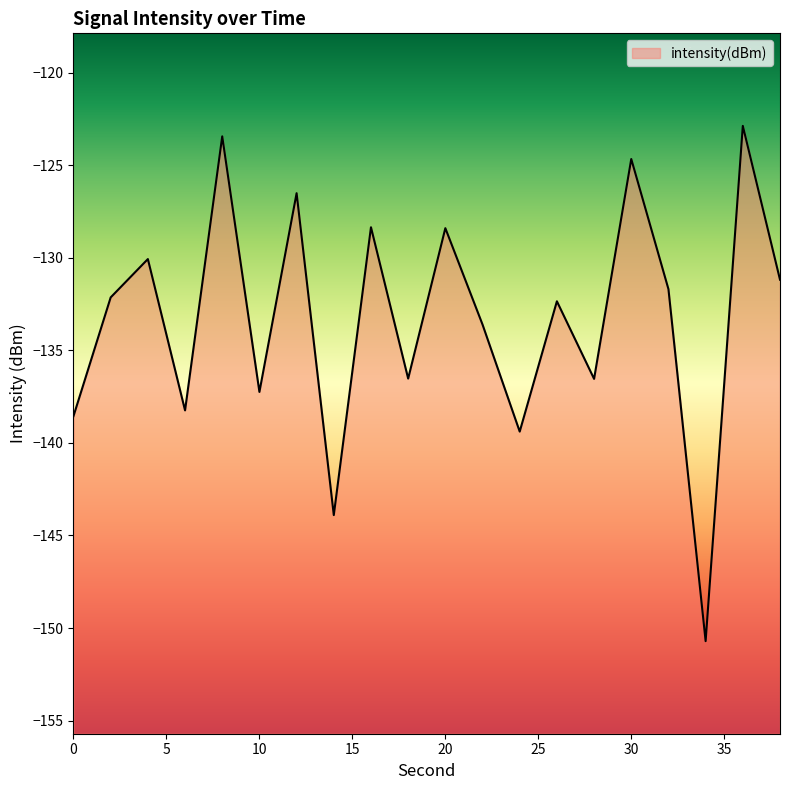

Reading left to right, extract all data points from this chart.

0=-138.6	2=-132.1	4=-130.1	6=-138.2	8=-123.4	10=-137.2	12=-126.5	14=-143.9	16=-128.4	18=-136.5	20=-128.4	22=-133.6	24=-139.4	26=-132.4	28=-136.5	30=-124.7	32=-131.7	34=-150.7	36=-122.9	38=-131.2